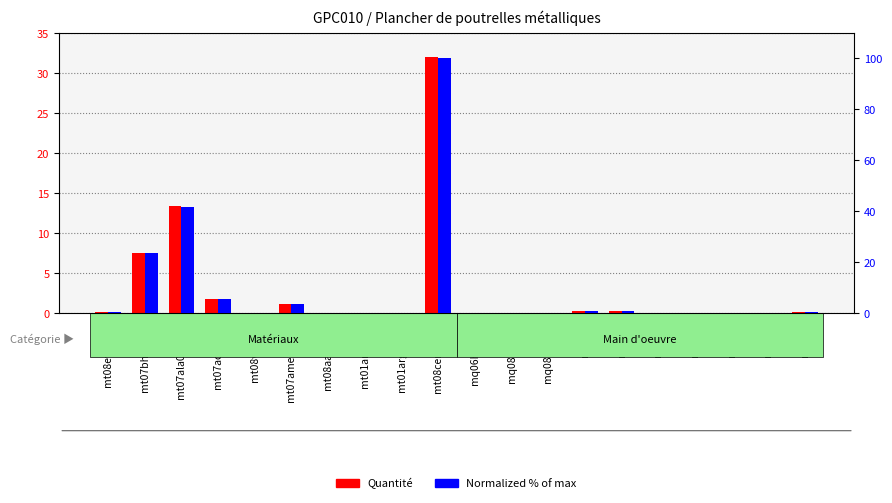

What is the sum of the Normalized % of max values at mt08var050 and mt01arg001ar?

0.3